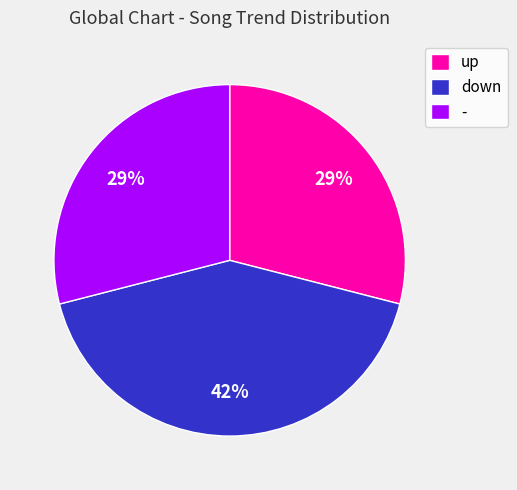

To the nearest percent, what is the difference between the largest and smallest slice percentages?

13%